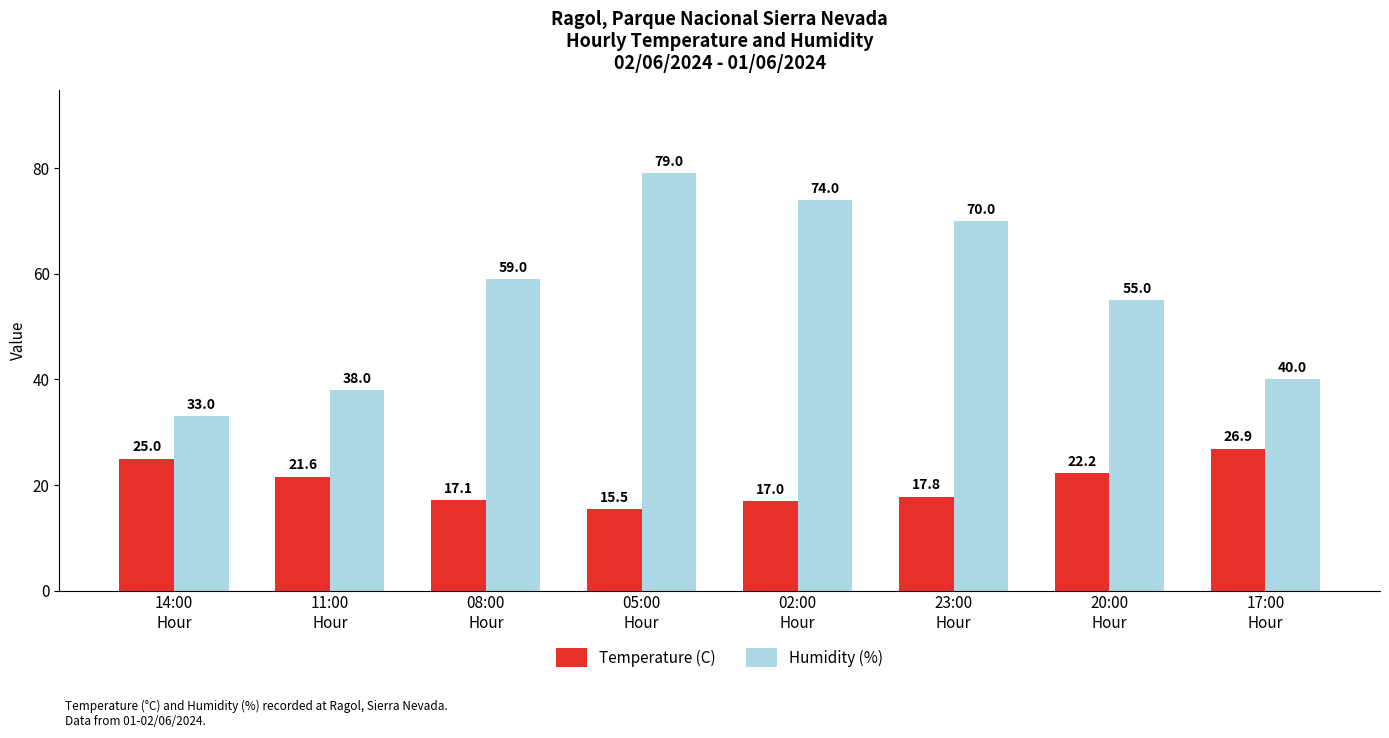

What is the average value of the Temperature (C) series?

20.4